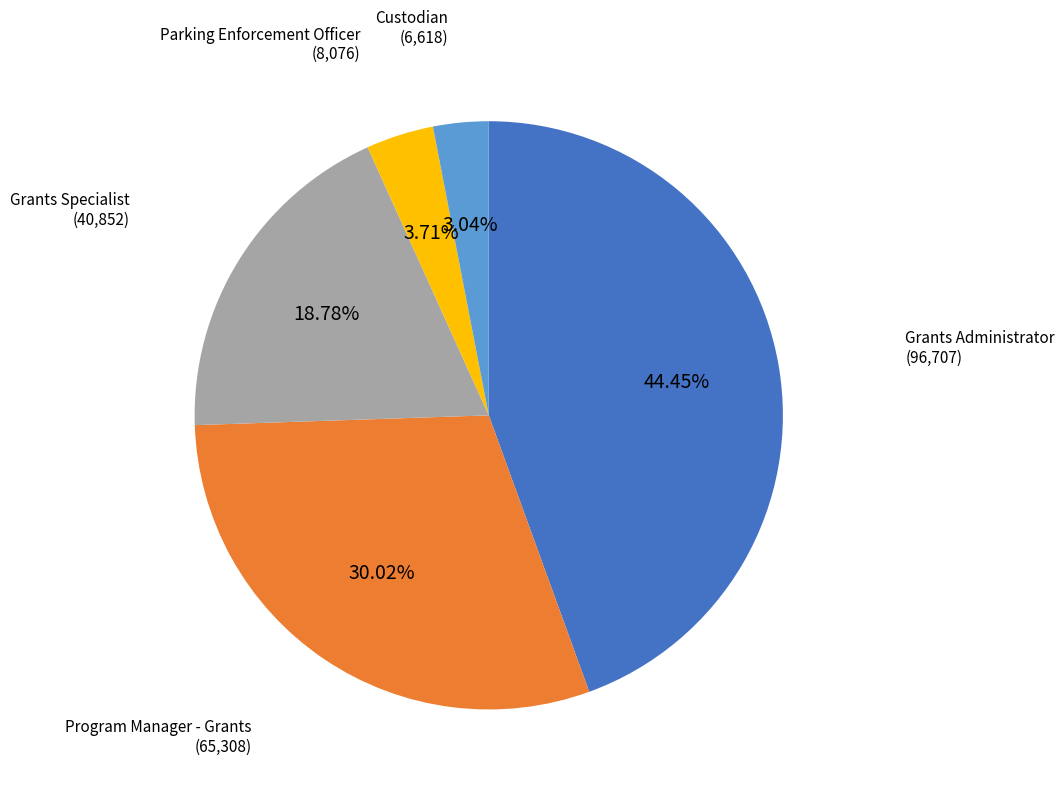

What is the ratio of the value at Grants Specialist to the value at Parking Enforcement Officer?

5.1